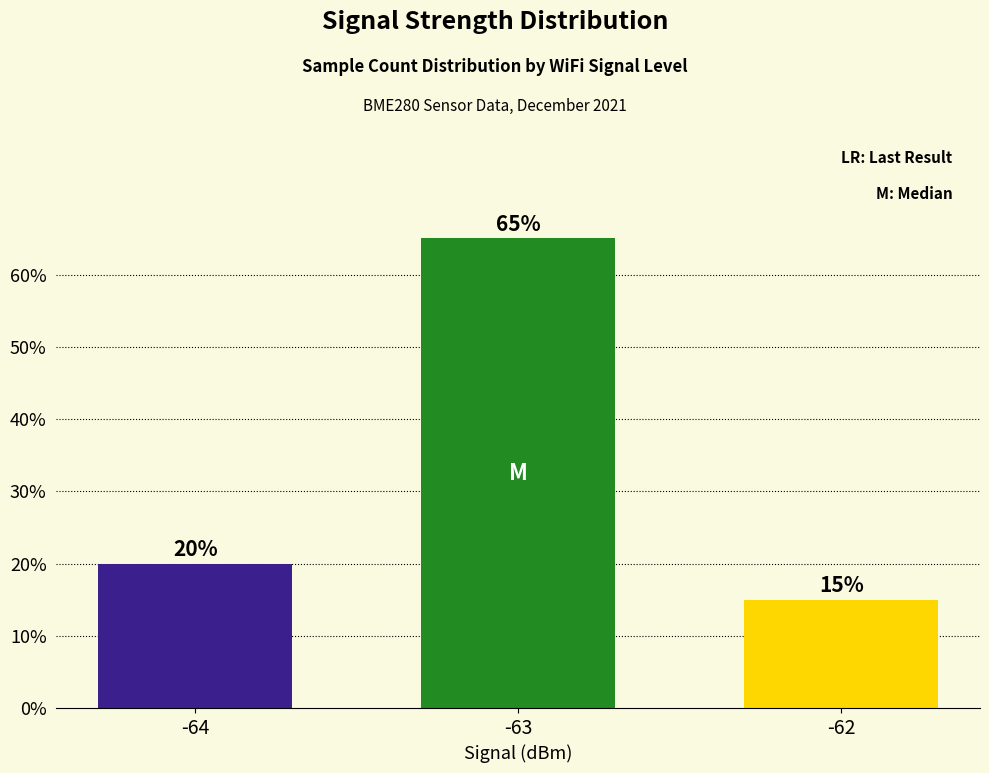

Does the chart contain any negative values?

No